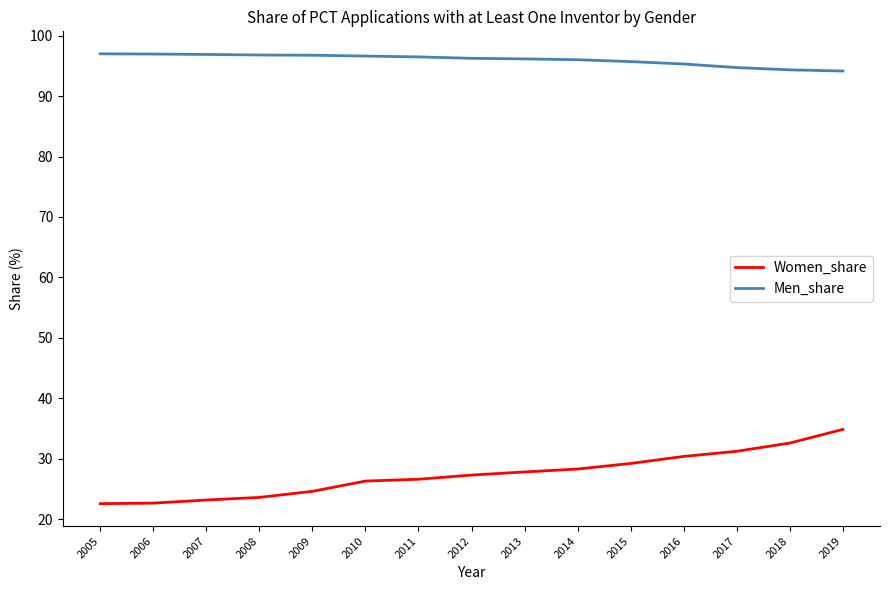

The value of Women_share at 2015 is 10.7. True or false?

False